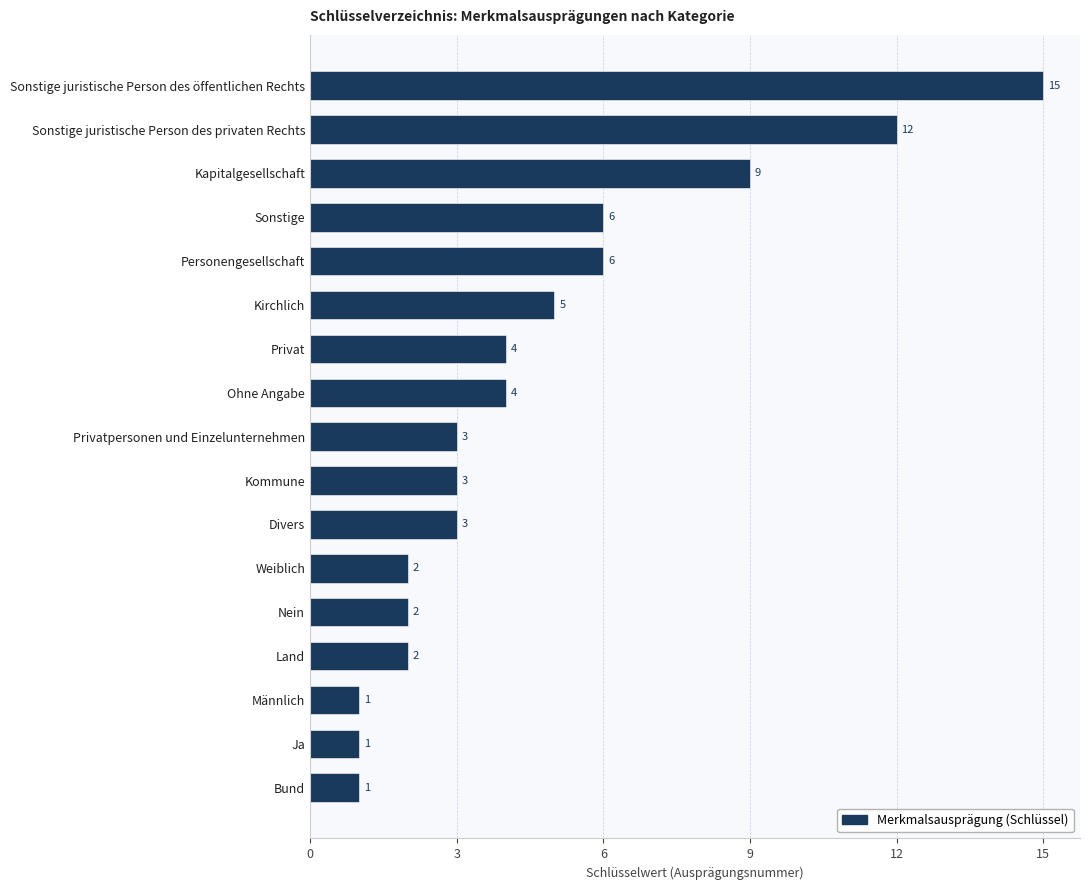

The value at Sonstige juristische Person des öffentlichen Rechts is 26. True or false?

False